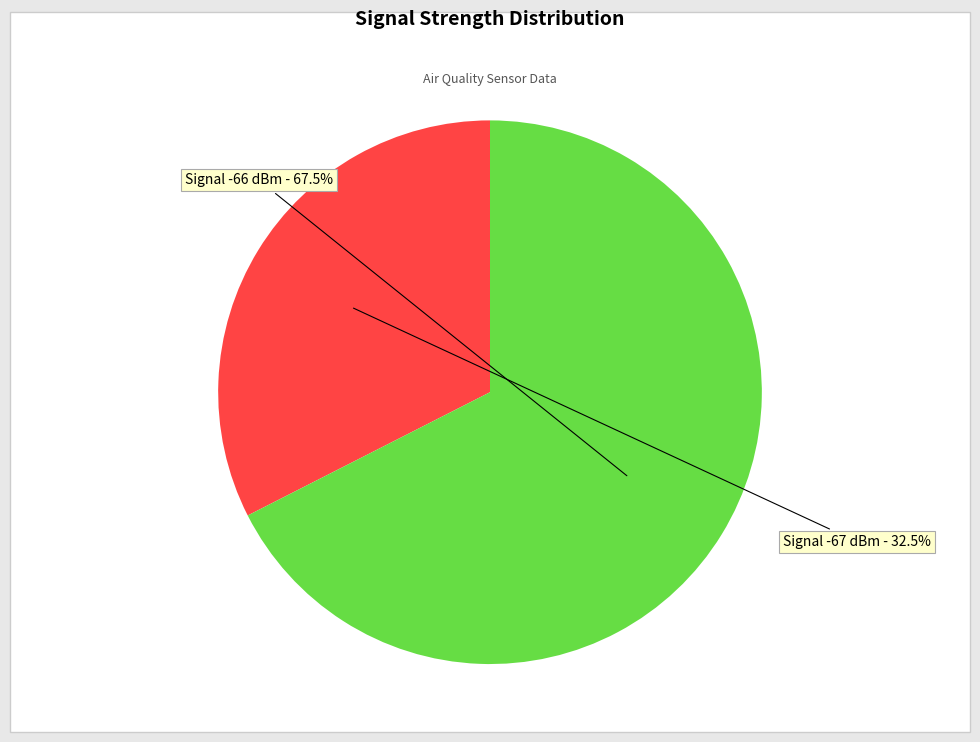

Combined, what portion of the pie is Signal -67 dBm and Signal -66 dBm?

100.0%